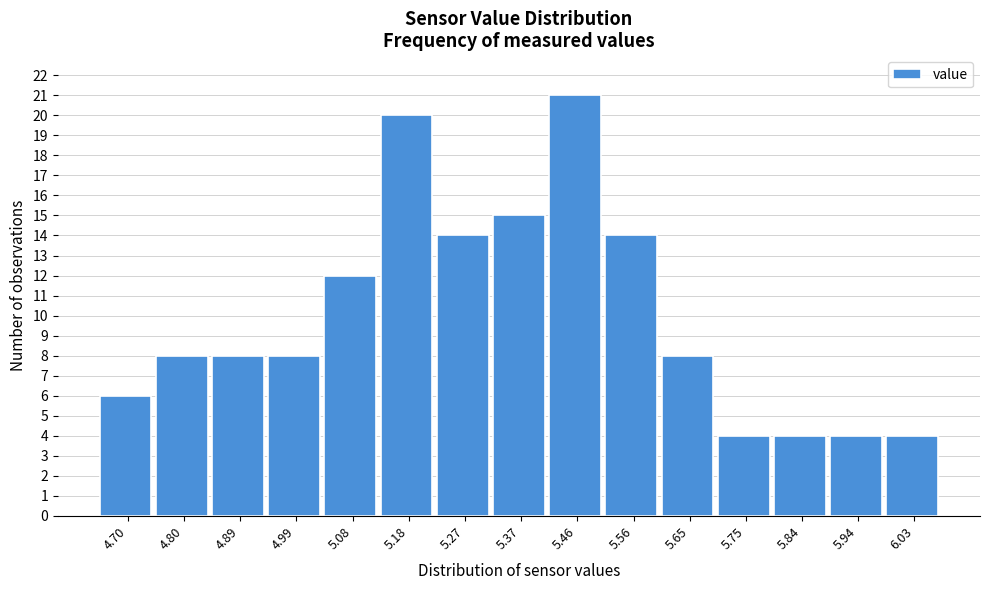

Reading left to right, extract all data points from this chart.

6	8	8	8	12	20	14	15	21	14	8	4	4	4	4